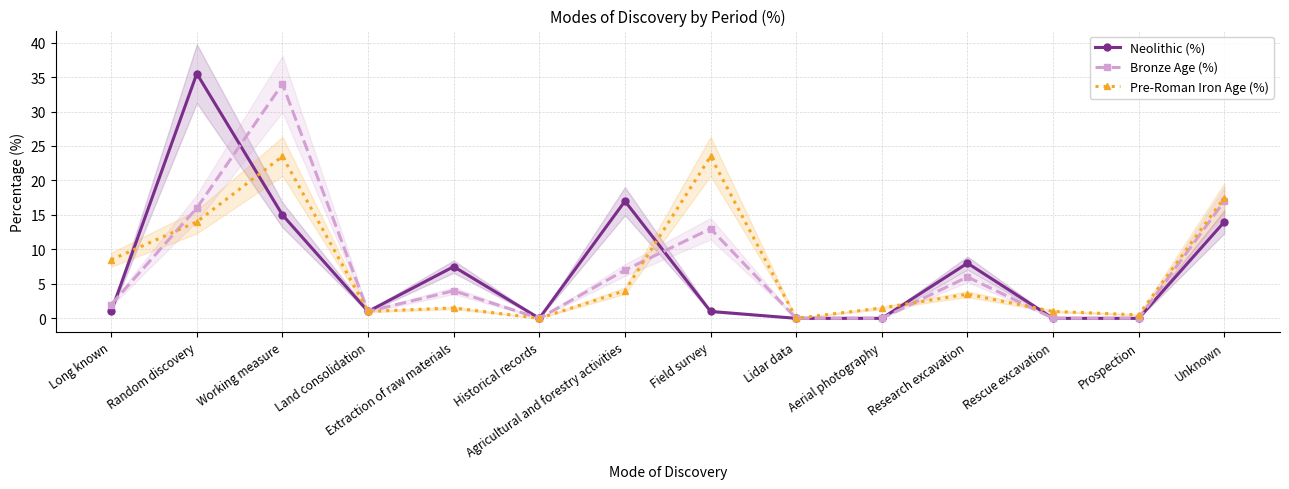

How many lines are shown in the chart?

3